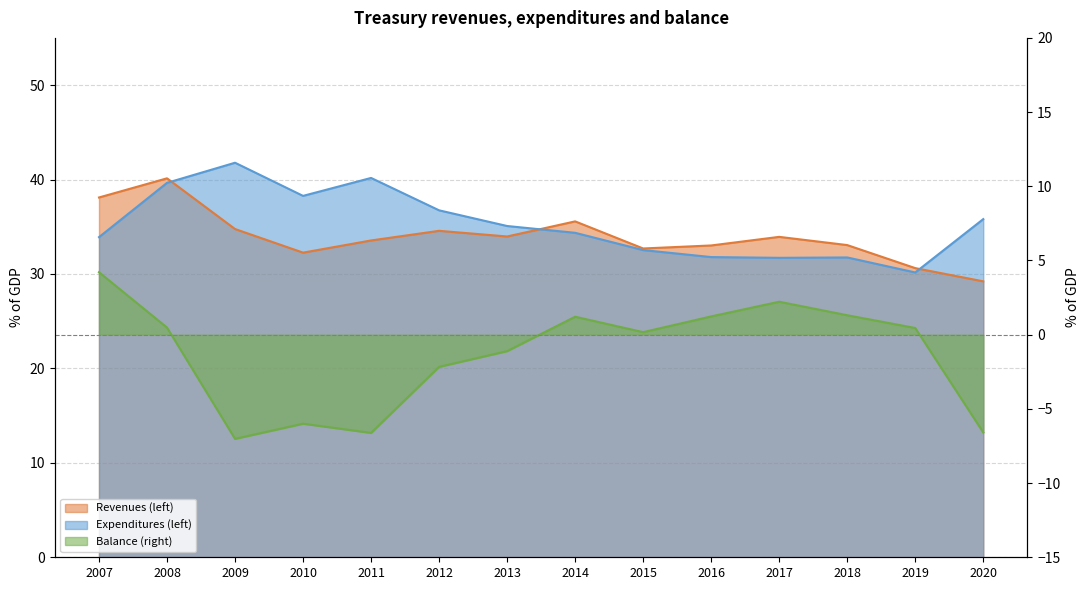

True or false: Revenues (left) has a value of 34.0 at 2013.

True